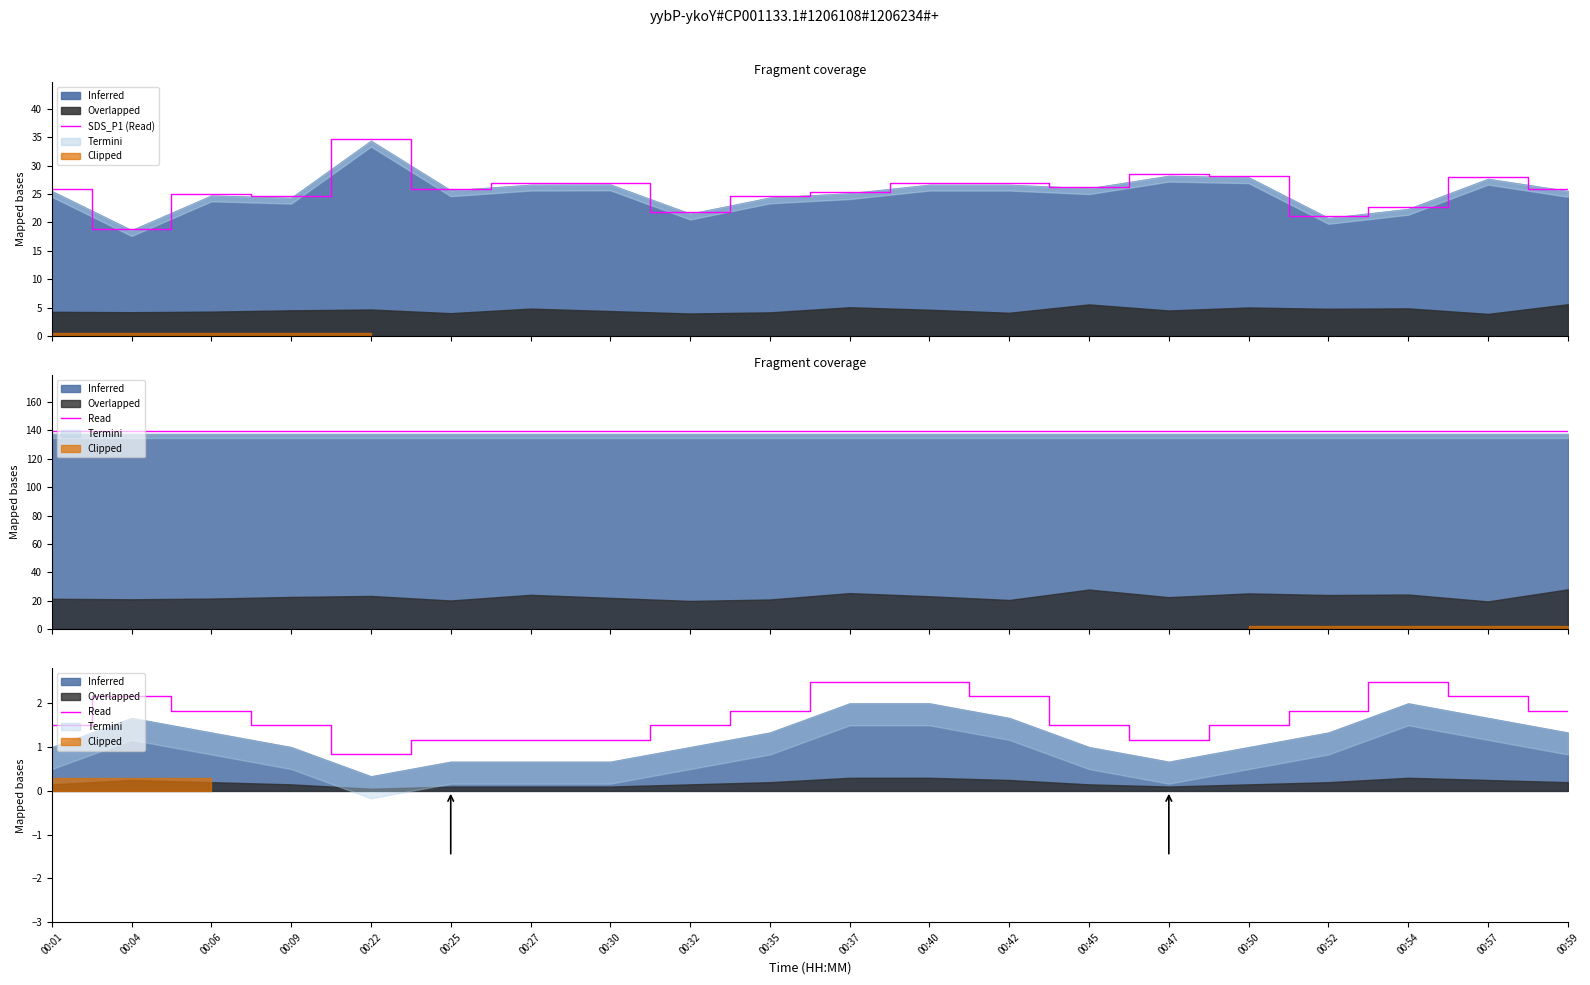

The chart shows a value of 0.6 at 00:01. True or false?

False